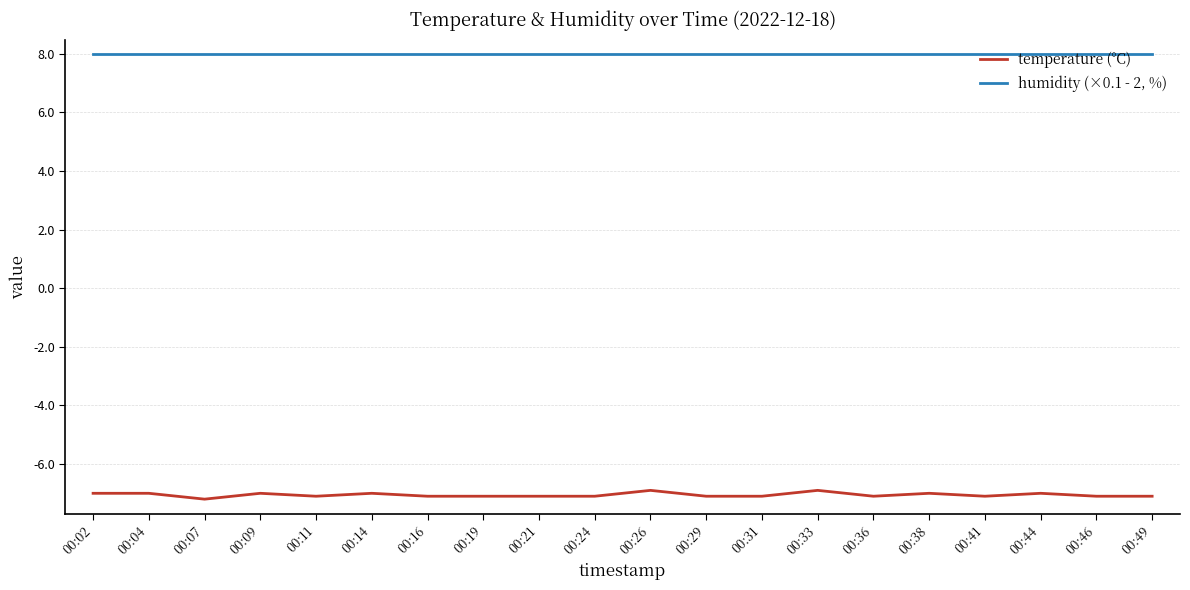

Reading left to right, list all the values displayed in this chart.

temperature (°C): -7.0	-7.0	-7.2	-7.0	-7.1	-7.0	-7.1	-7.1	-7.1	-7.1	-6.9	-7.1	-7.1	-6.9	-7.1	-7.0	-7.1	-7.0	-7.1	-7.1
humidity (×0.1 - 2, %): 8.0	8.0	8.0	8.0	8.0	8.0	8.0	8.0	8.0	8.0	8.0	8.0	8.0	8.0	8.0	8.0	8.0	8.0	8.0	8.0